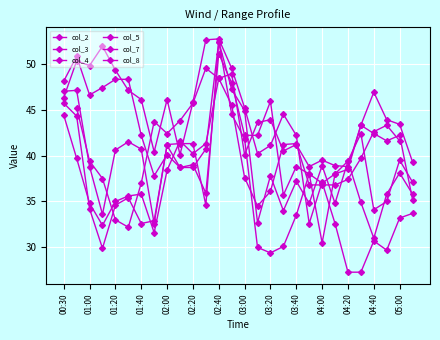

What is the approximate value of col_3 at 21?

38.0